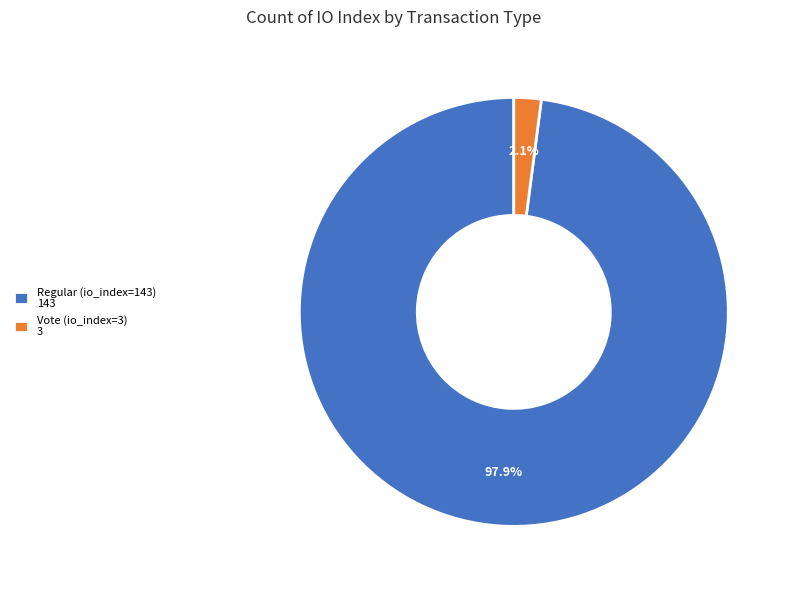

How much of the chart is everything except Vote (io_index=3) 3?

97.9%